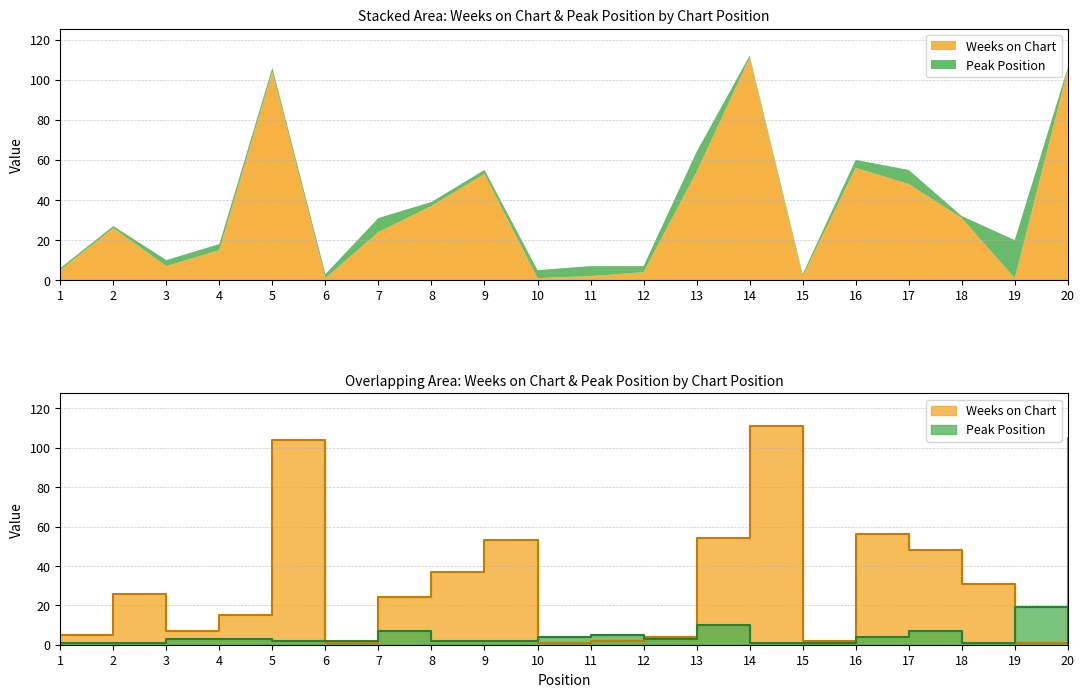

Is it true that Weeks on Chart equals 1 at 15?

False